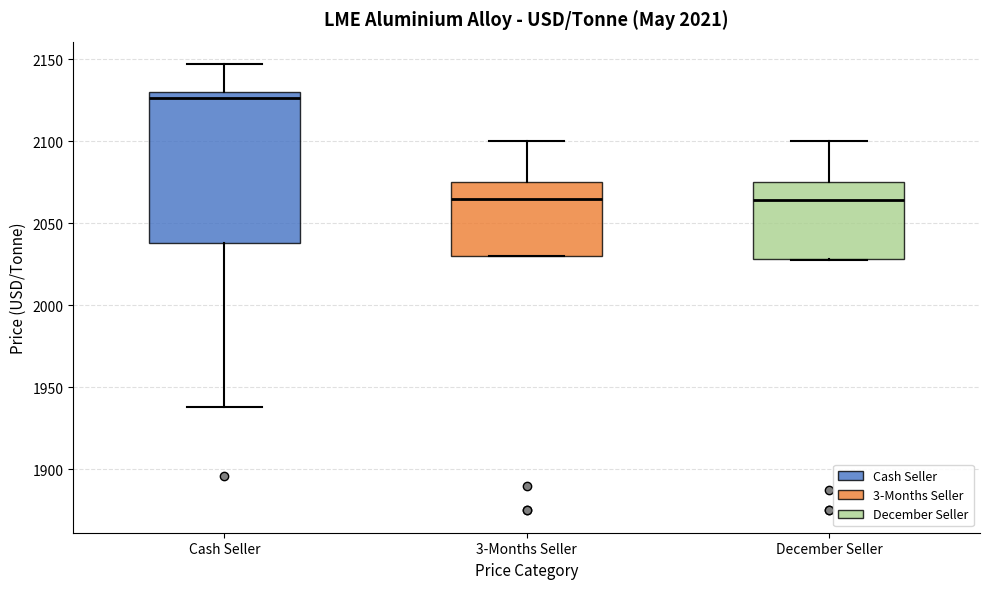

Which box is the tallest, from its lower edge to its upper edge?

Cash Seller